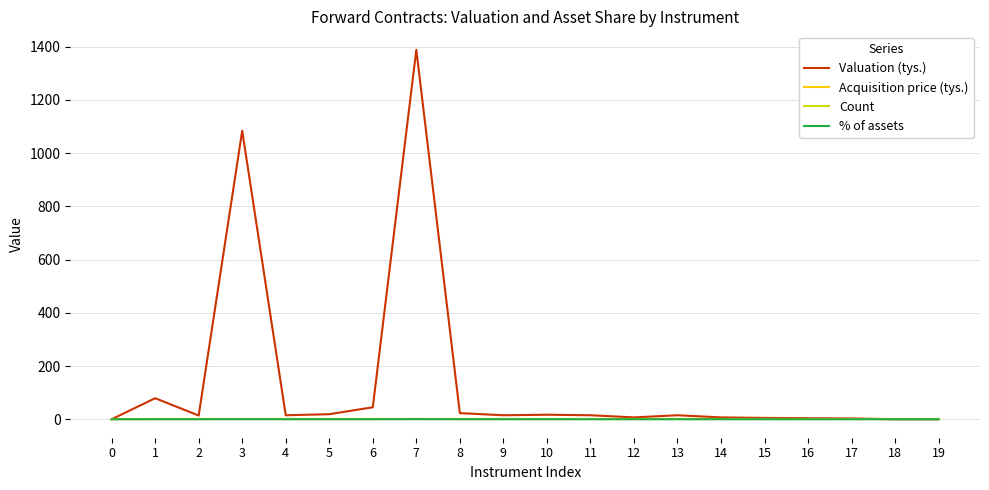

How many lines are shown in the chart?

4